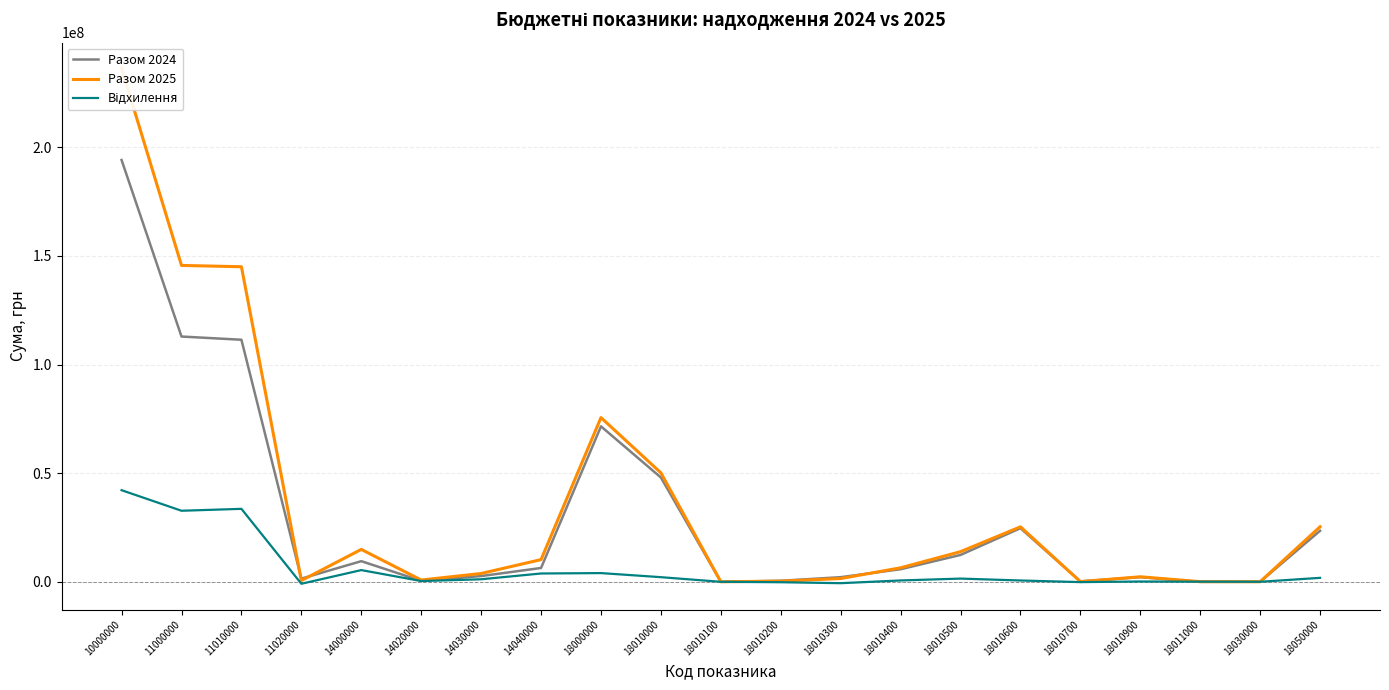

What is the minimum value shown in the chart?

-878190.0